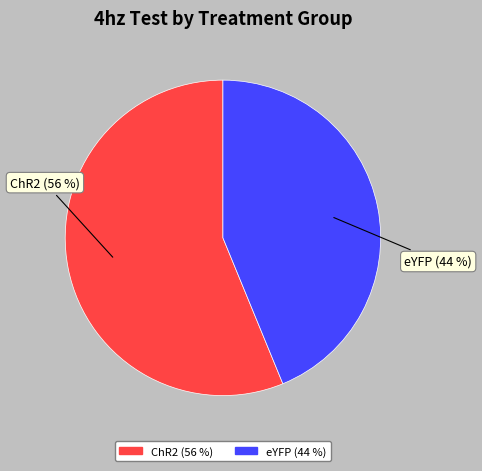

To the nearest percent, what is the difference between the largest and smallest slice percentages?

12%